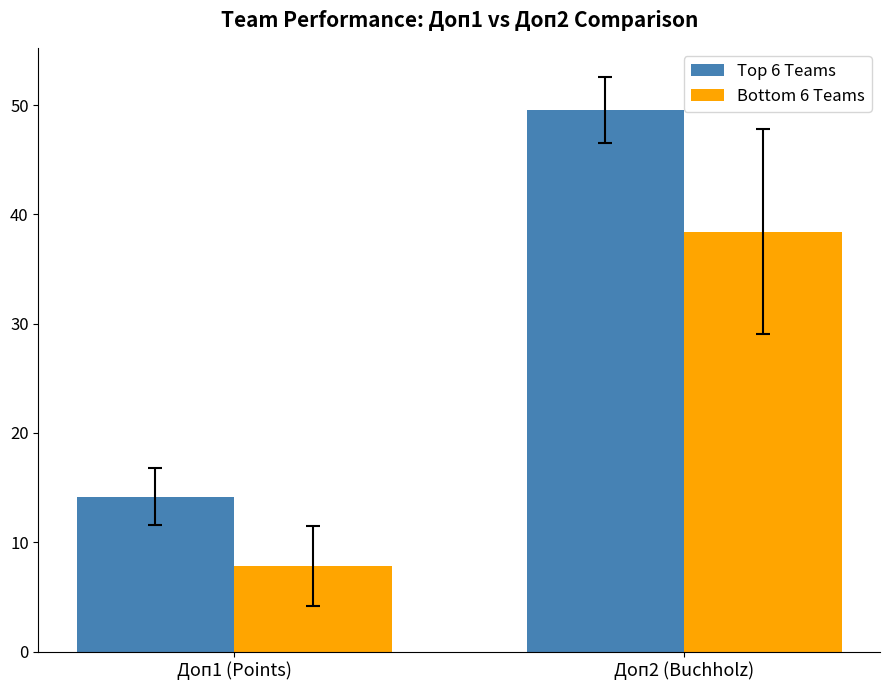

The Top 6 Teams series shows 49.6 at Доп2 (Buchholz). True or false?

True